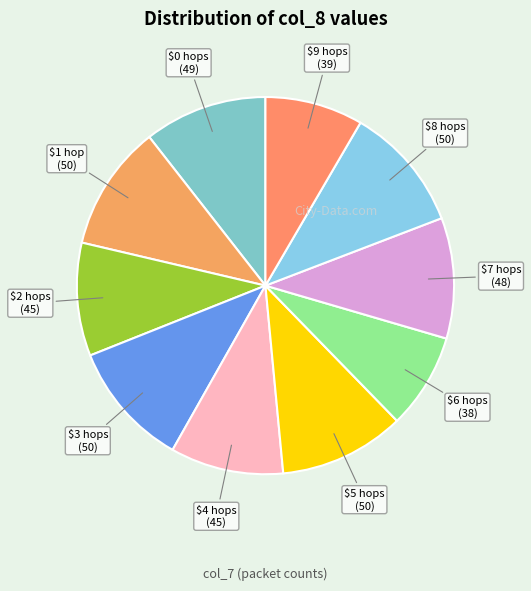

Count the number of slices in the pie.

10